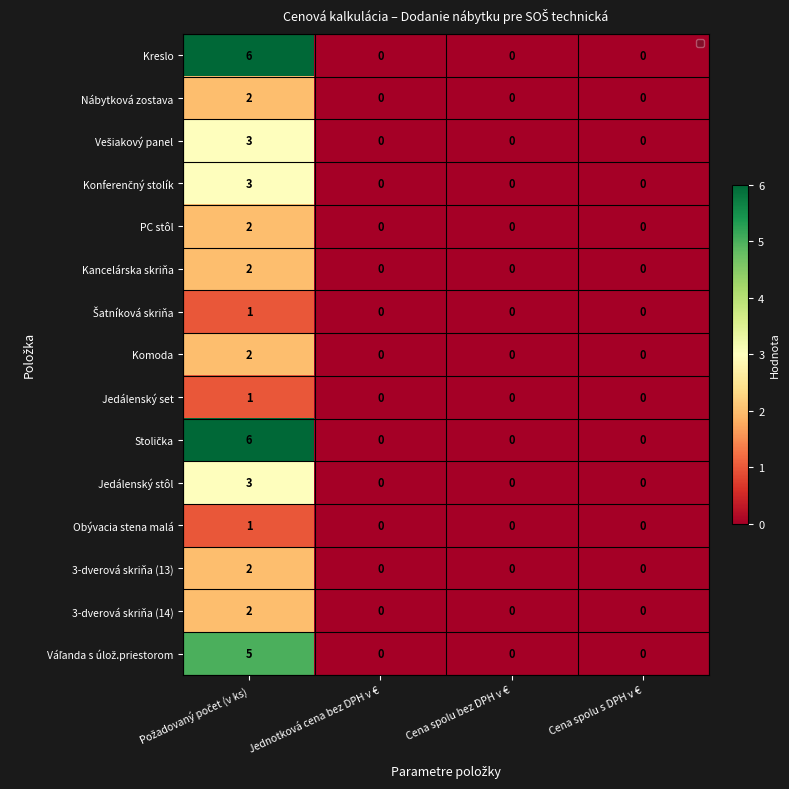

Is it true that Kancelárska skriňa equals -1 at Jednotková cena bez DPH v €?

False